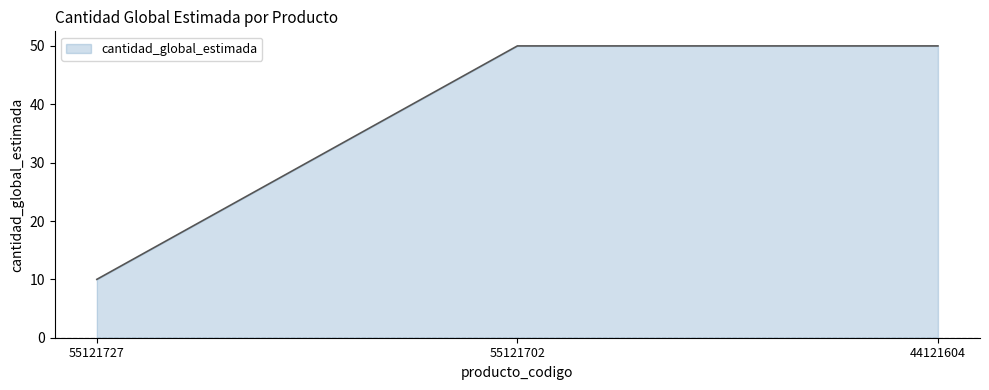

The chart shows a value of 24 at 55121702. True or false?

False